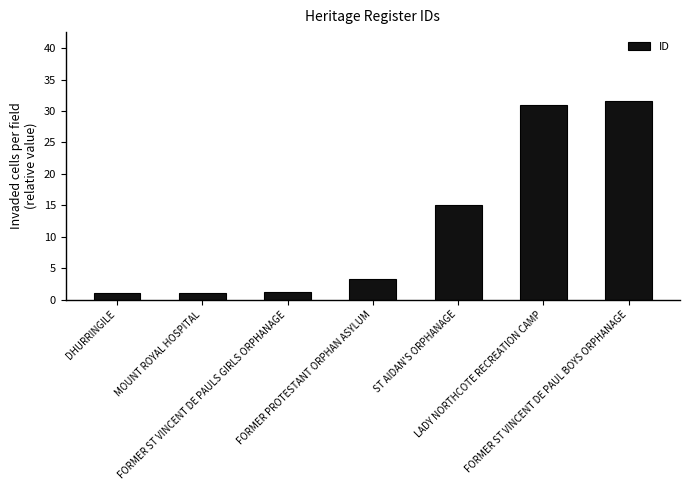

Reading left to right, transcribe all the data shown in this chart.

DHURRINGILE=1.0	MOUNT ROYAL HOSPITAL=1.0	FORMER ST VINCENT DE PAULS GIRLS ORPHANAGE=1.2	FORMER PROTESTANT ORPHAN ASYLUM=3.2	ST AIDAN'S ORPHANAGE=15.0	LADY NORTHCOTE RECREATION CAMP=31.0	FORMER ST VINCENT DE PAUL BOYS ORPHANAGE=31.5